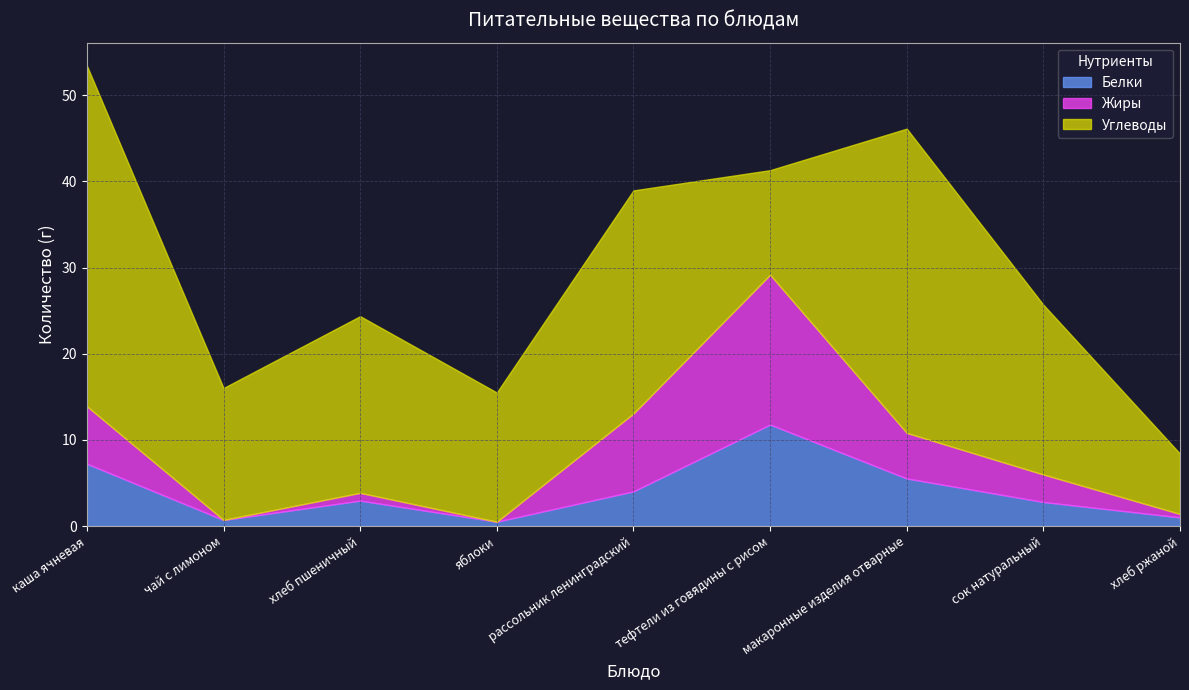

What is the difference between the Белки values at каша ячневая and тефтели из говядины с рисом?

4.5